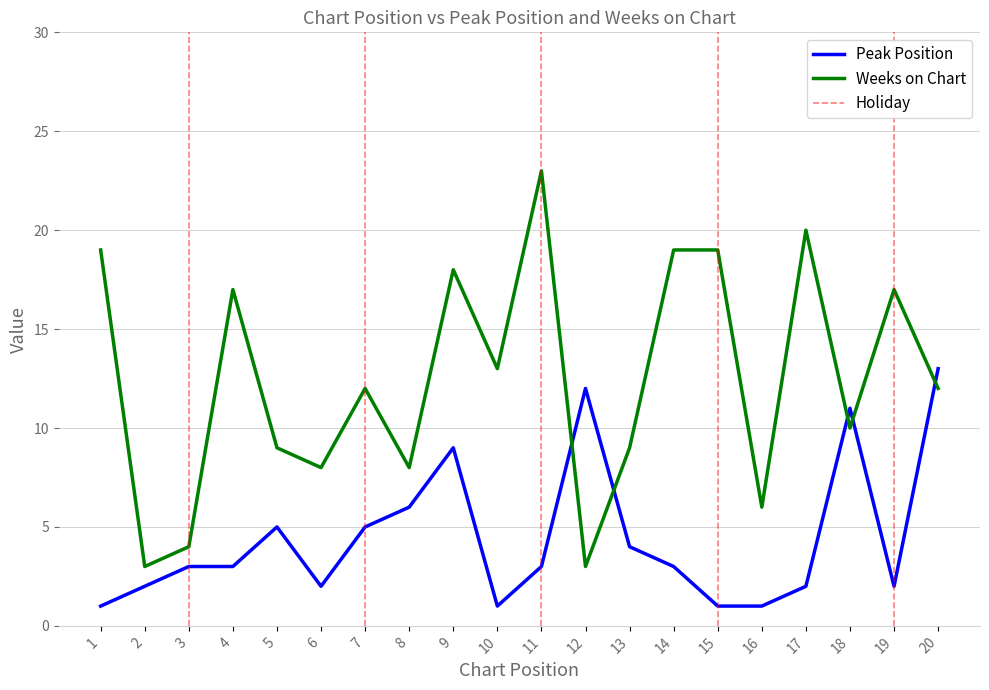

True or false: Peak Position has more than 2 points higher than both neighbors.

True